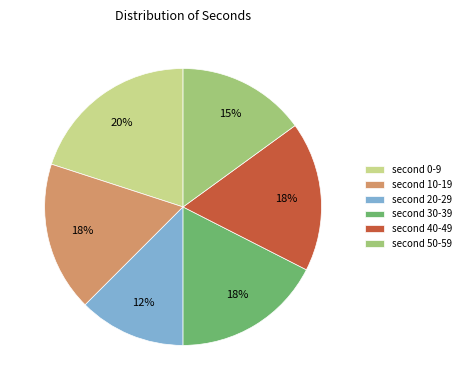

Count the number of slices in the pie.

6